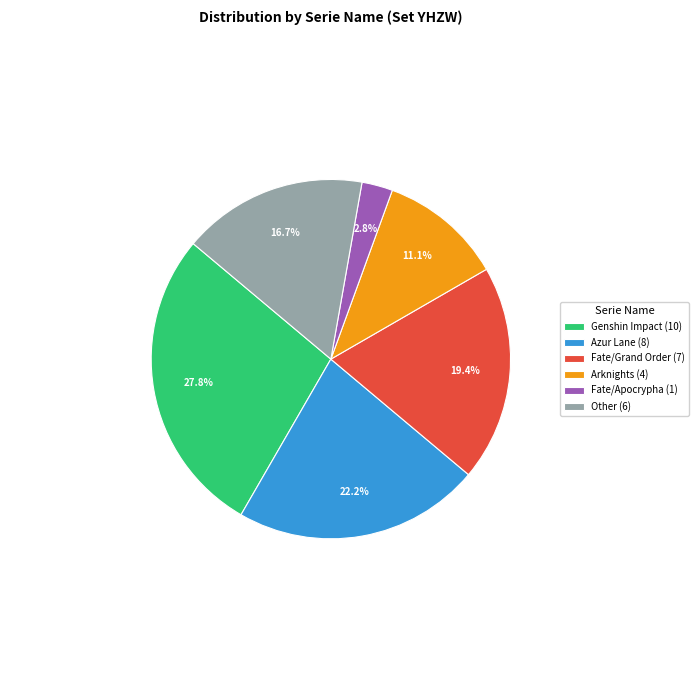

To the nearest percent, what percentage of the pie is Fate/Grand Order?

19%